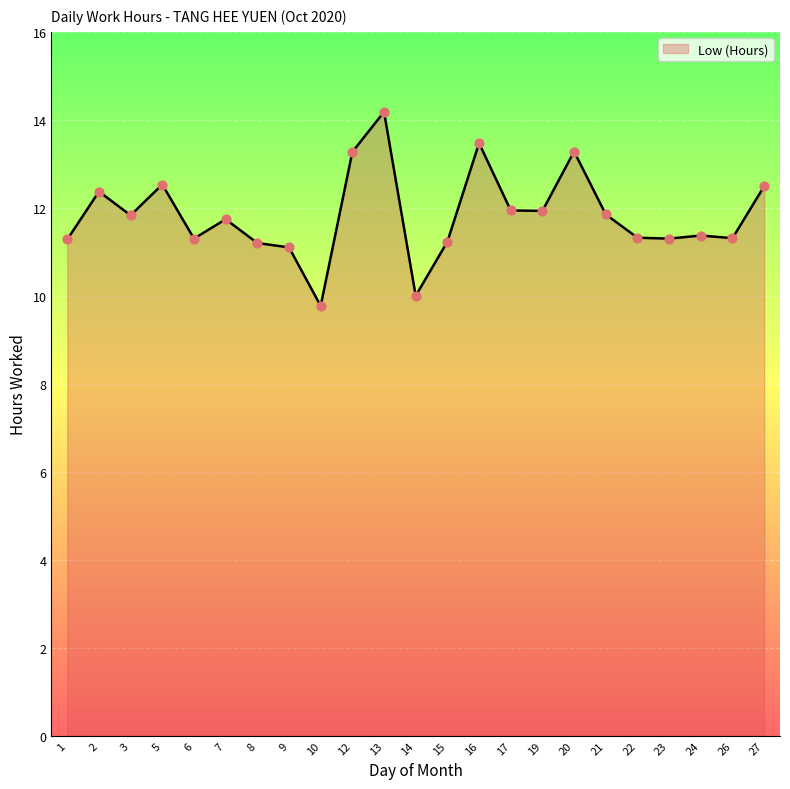

What is the change in value from 19 to 27?

+0.6